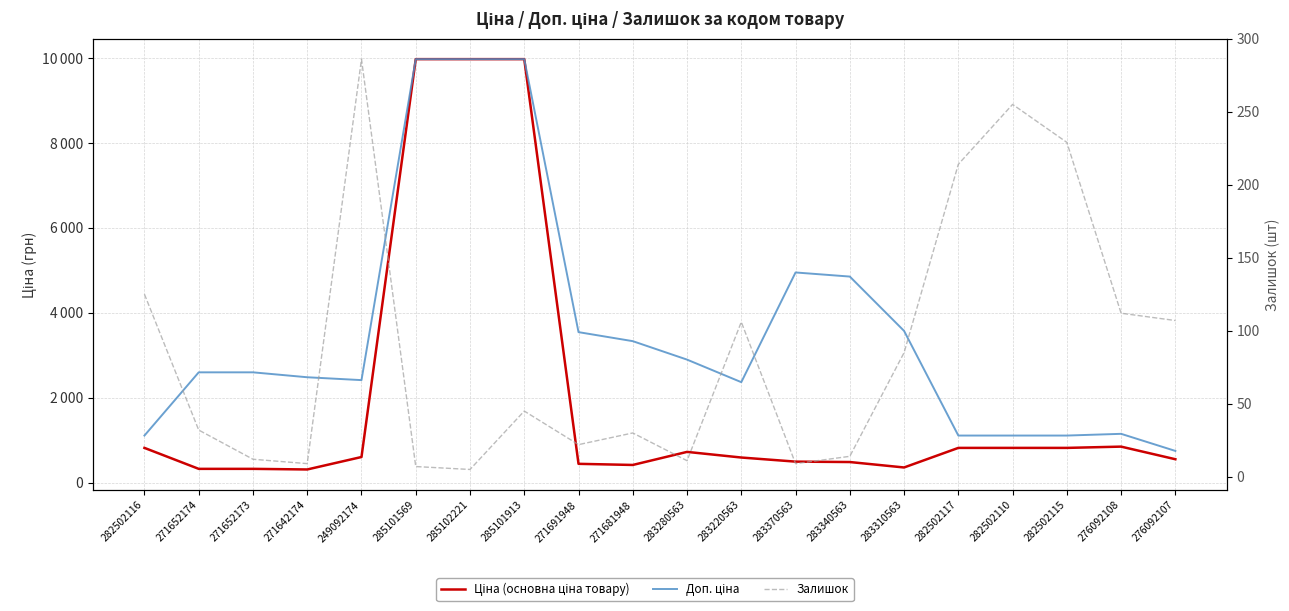

List the labels in order of Доп. ціна value, largest first.

285101569, 285102221, 285101913, 283370563, 283340563, 283310563, 271691948, 271681948, 283280563, 271652174, 271652173, 271642174, 249092174, 283220563, 276092108, 282502116, 282502117, 282502110, 282502115, 276092107